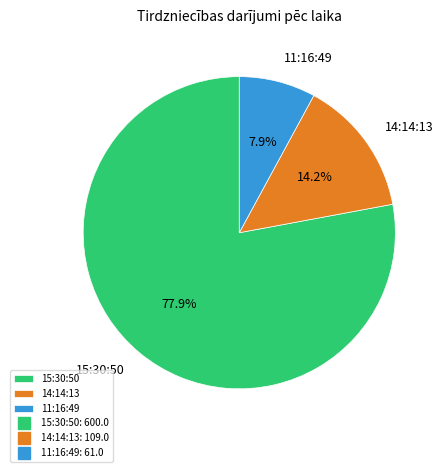

Is it true that 14:14:13 is 29% of the pie?

False